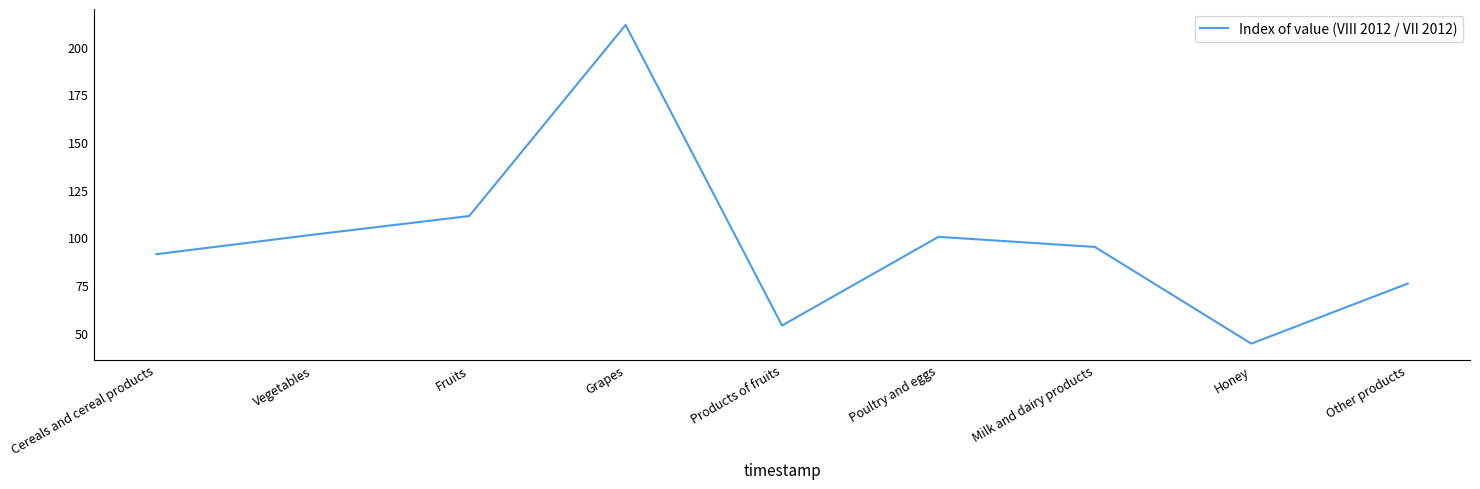

Does the chart display data point markers on the line(s)?

No